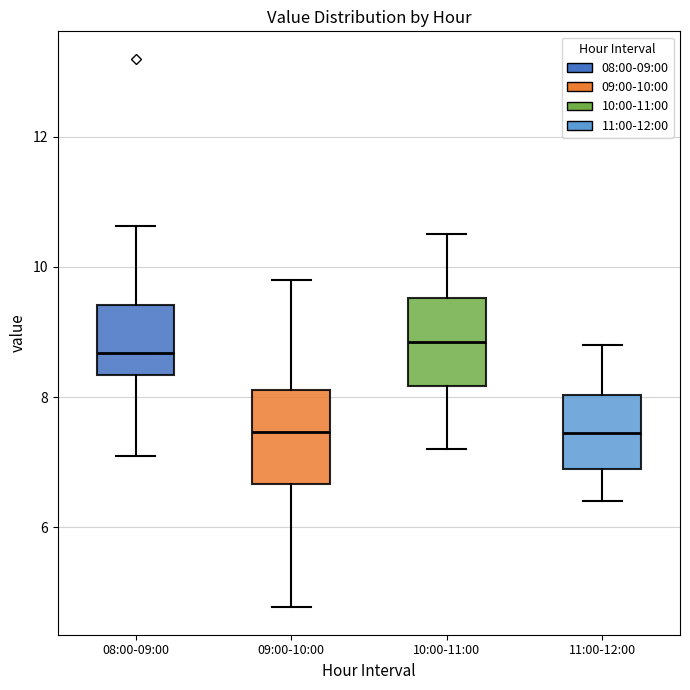

Where is the upper edge of the box for 10:00-11:00 on the y-axis? The values are not printed on the chart, so give them approximately, as read against the axis.

9.6